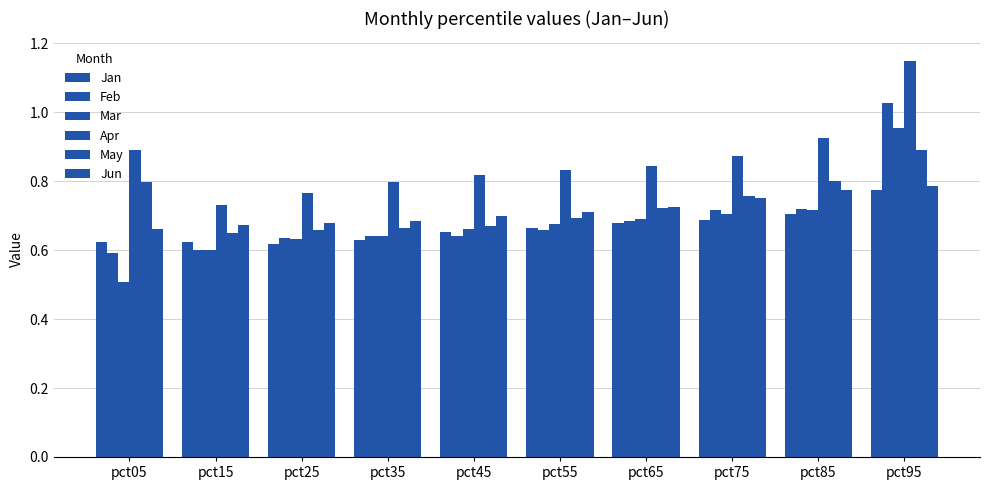

Rank the categories by Jun value from lowest to highest.

pct05, pct15, pct25, pct35, pct45, pct55, pct65, pct75, pct85, pct95